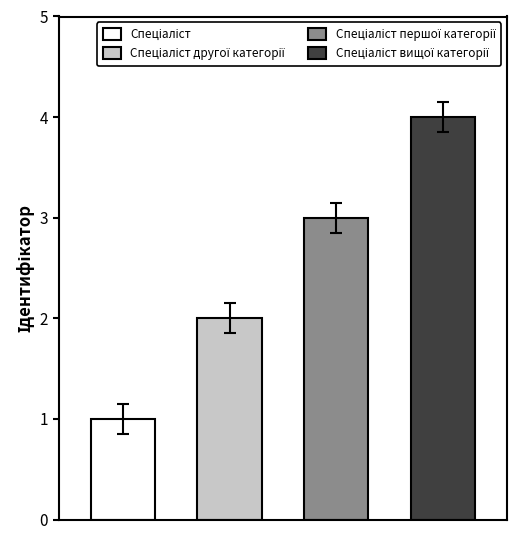

Is it true that the value at Спеціаліст вищої категорії is 4?

True